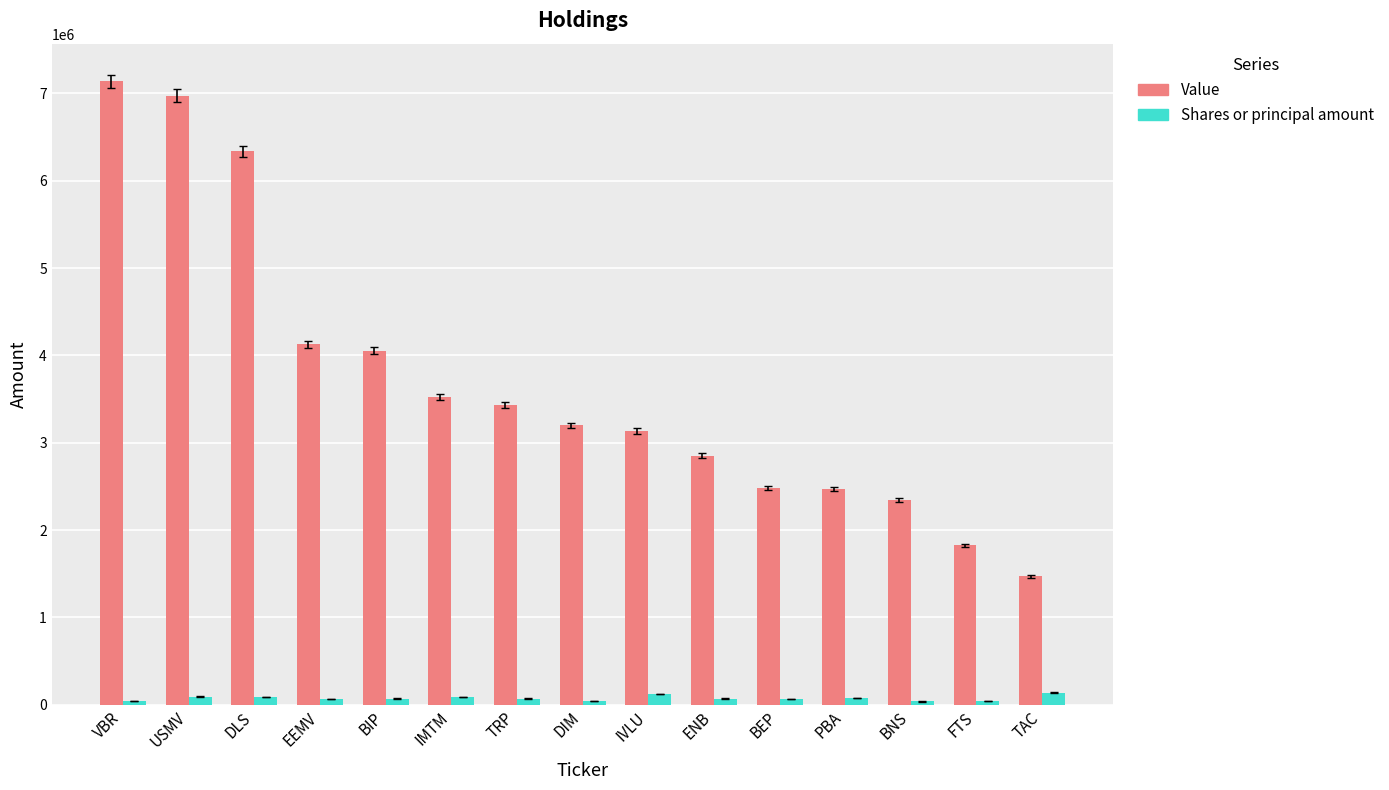

What is the total value across all series at DIM?

3247820